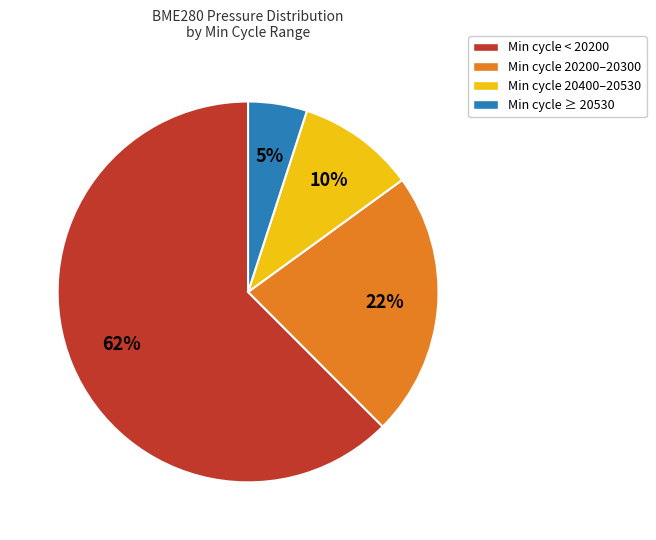

Is there a majority slice in this chart?

Yes